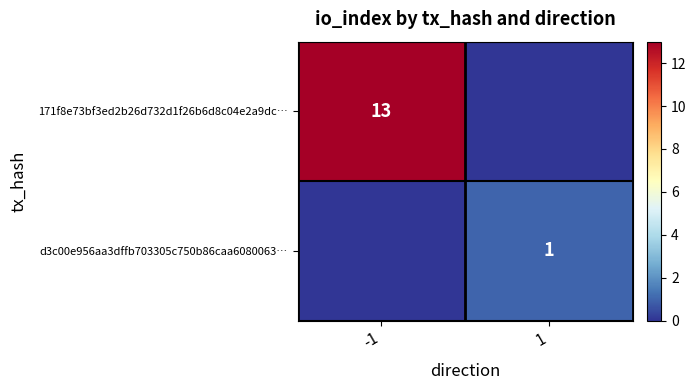

True or false: 171f8e73bf3ed2b26d732d1f26b6d8c04e2a9dc… has a value of 8 at -1.

False